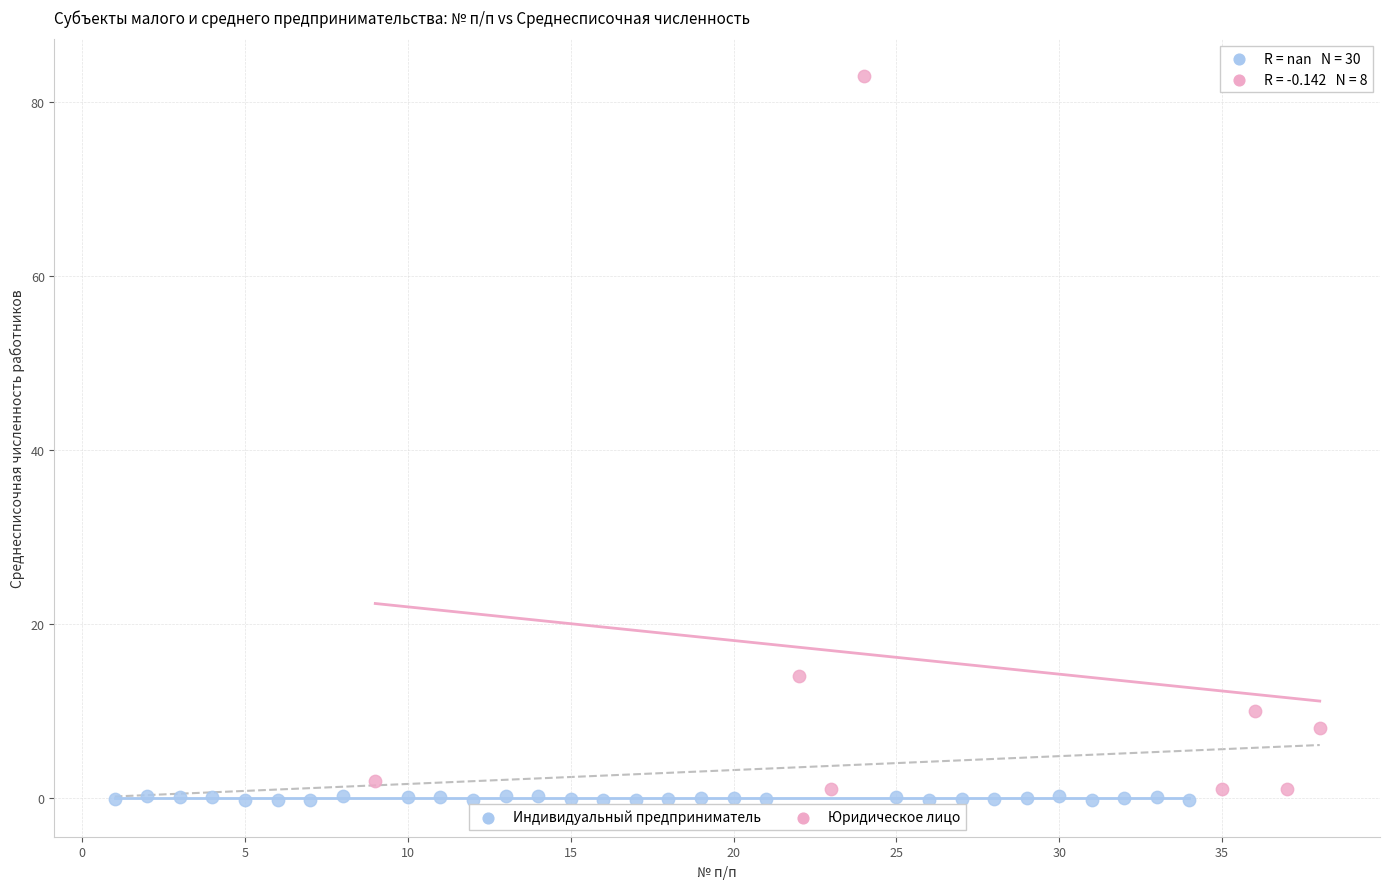

Which series has the largest Y range (max minus min)?

Юридическое лицо